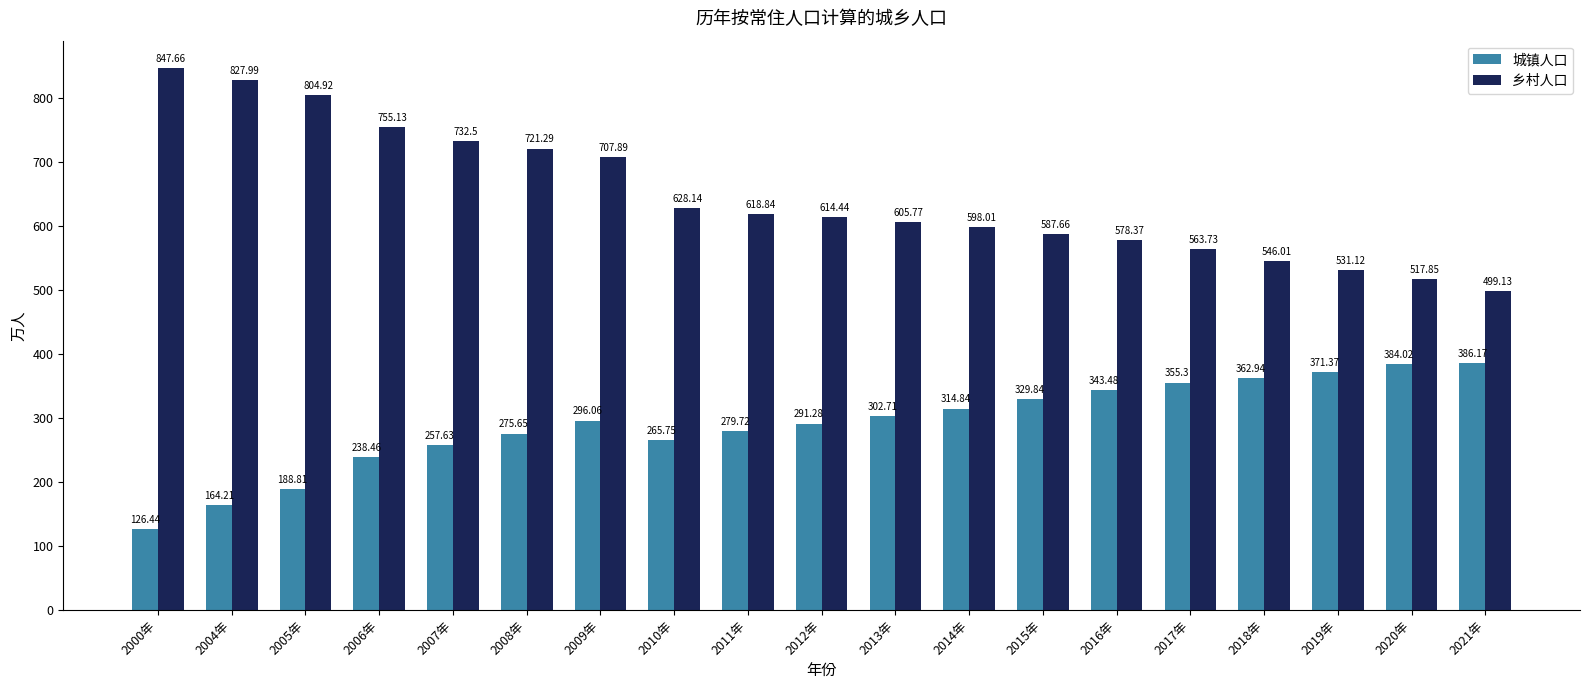

Rank the series by their average value, from highest to lowest.

乡村人口, 城镇人口